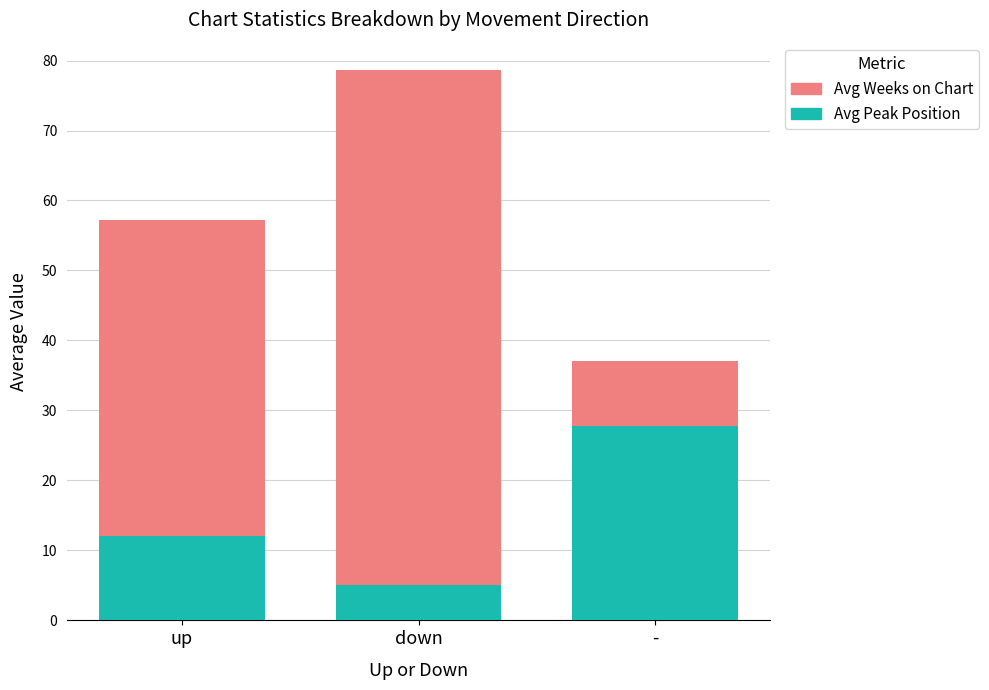

How many bars are there in total?

3